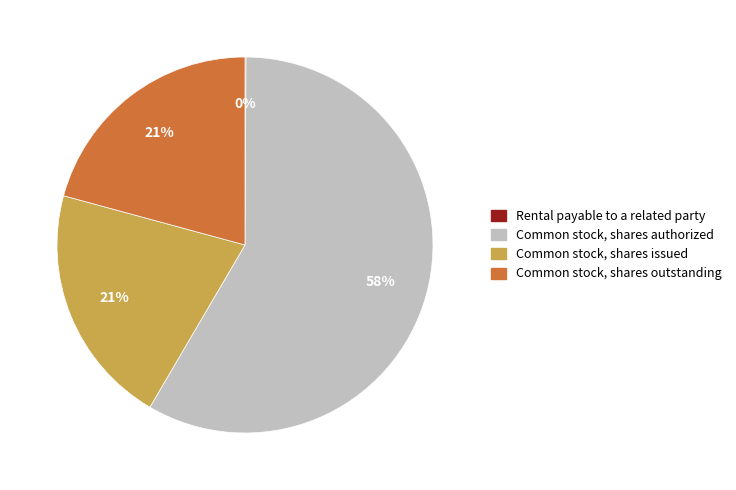

Which has a higher value, Common stock, shares authorized or Common stock, shares issued?

Common stock, shares authorized